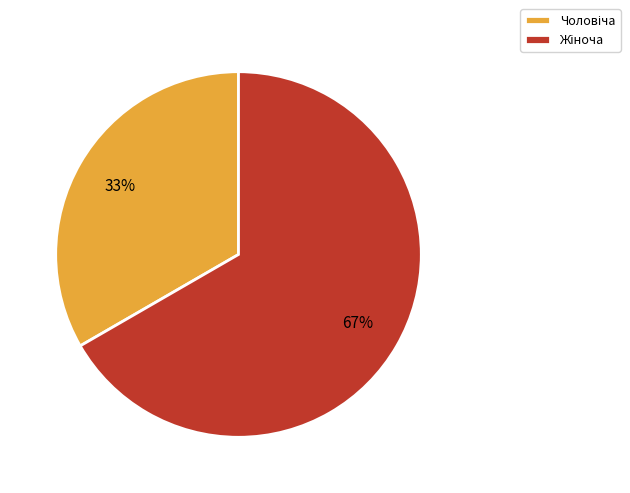

To the nearest percent, what is the average slice percentage?

50%